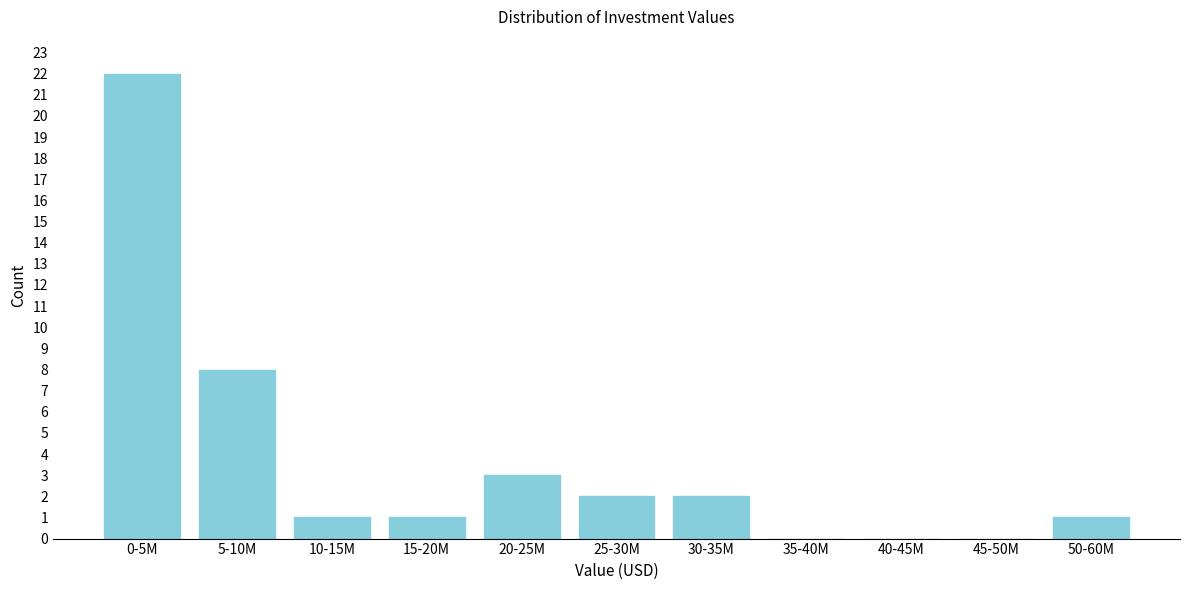

Reading left to right, what are all the values shown in this chart?

0-5M=22	5-10M=8	10-15M=1	15-20M=1	20-25M=3	25-30M=2	30-35M=2	35-40M=0	40-45M=0	45-50M=0	50-60M=1